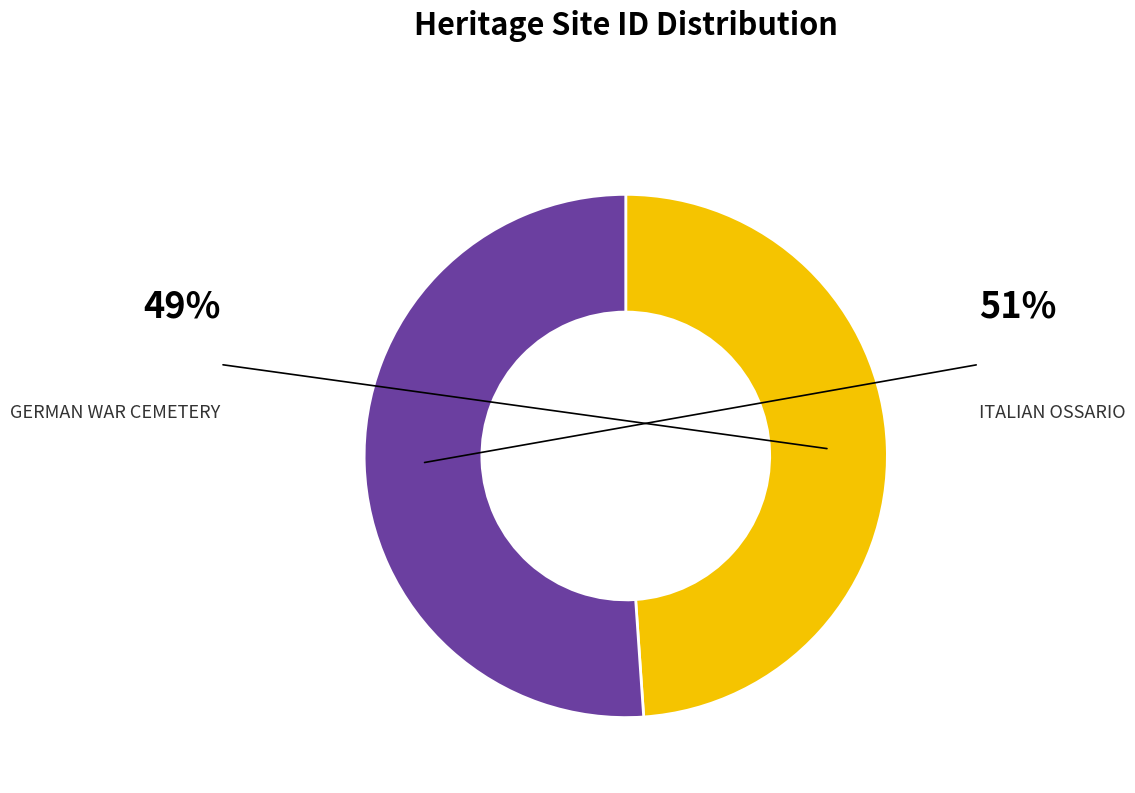

Is there a majority slice in this chart?

Yes